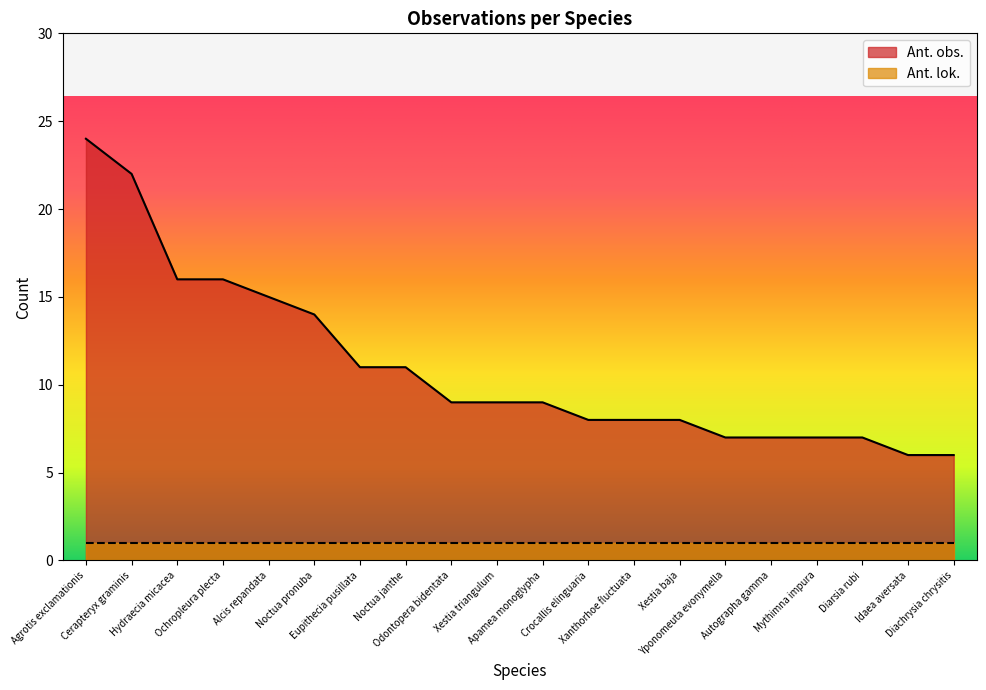

Rank the categories by value from lowest to highest.

Idaea aversata, Diachrysia chrysitis, Yponomeuta evonymella, Autographa gamma, Mythimna impura, Diarsia rubi, Crocallis elinguaria, Xanthorhoe fluctuata, Xestia baja, Odontopera bidentata, Xestia triangulum, Apamea monoglypha, Eupithecia pusillata, Noctua janthe, Noctua pronuba, Alcis repandata, Hydraecia micacea, Ochropleura plecta, Cerapteryx graminis, Agrotis exclamationis